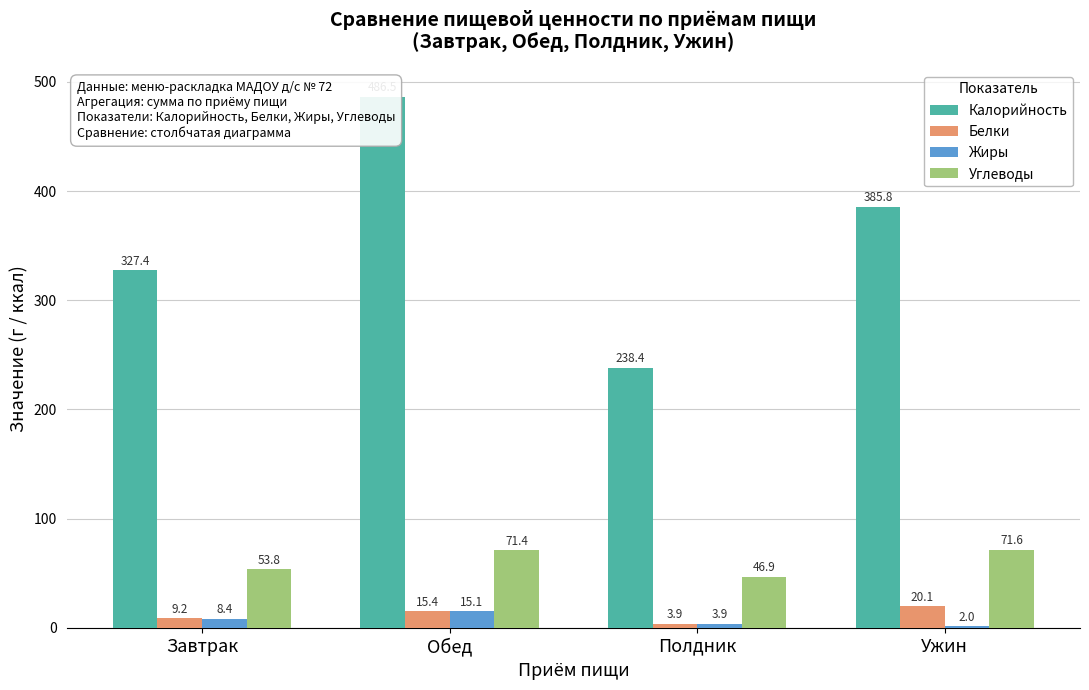

The Жиры series shows 2.4 at Завтрак. True or false?

False